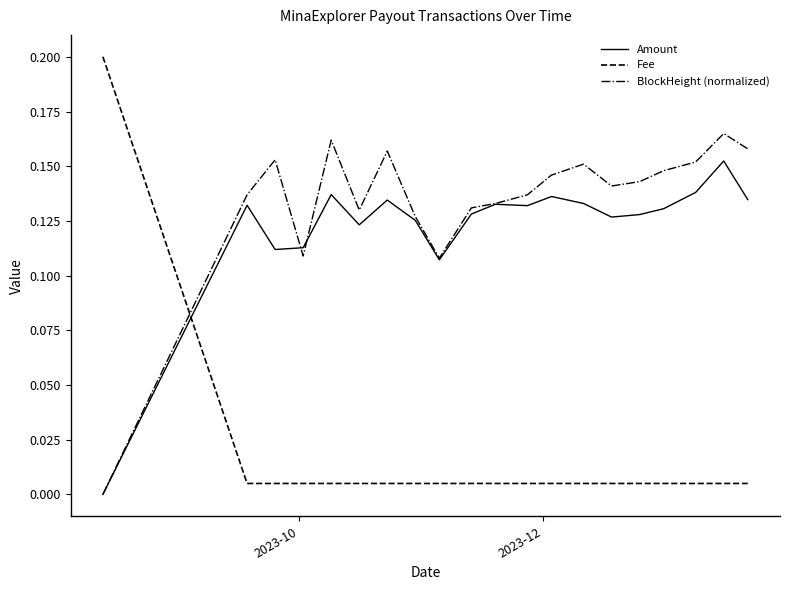

Which series has the largest total across all categories?

BlockHeight (normalized)